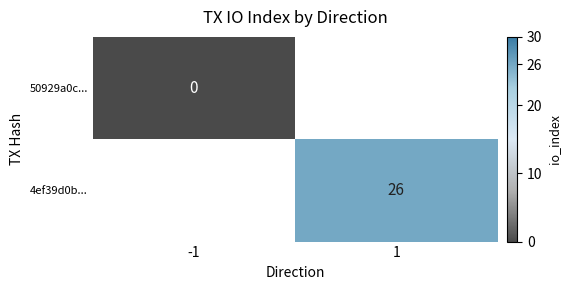

The value of 4ef39d0b... at 1 is 39. True or false?

False